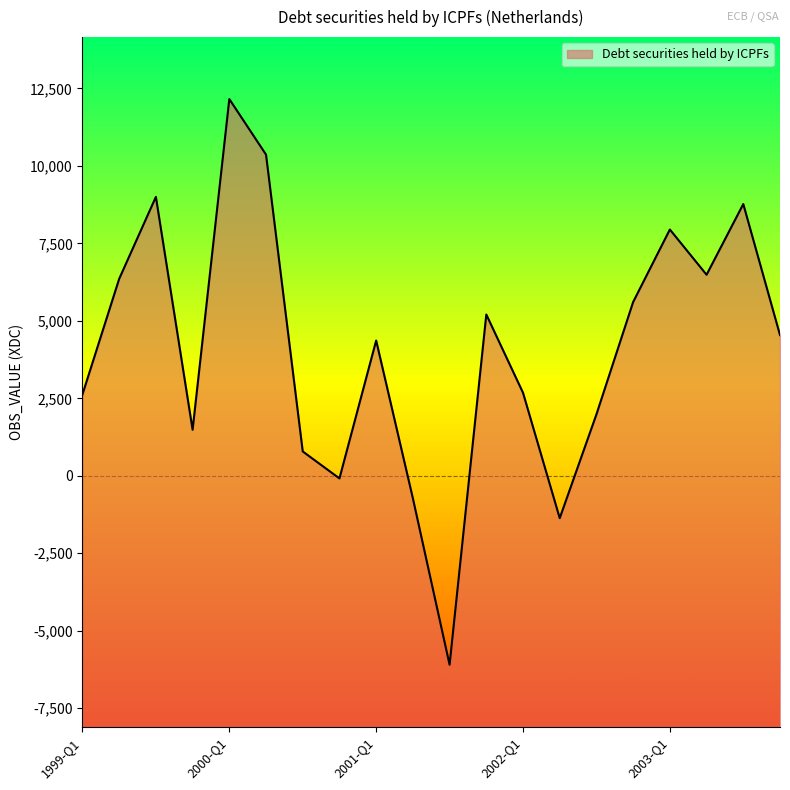

Approximately how many times larger is the value at 2003-Q3 compared to 2000-Q1?

0.7